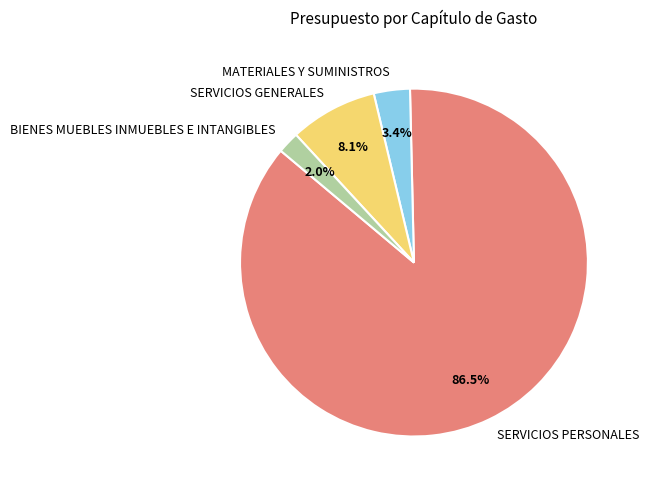

Do MATERIALES Y SUMINISTROS and SERVICIOS GENERALES together represent more than half of the pie?

No